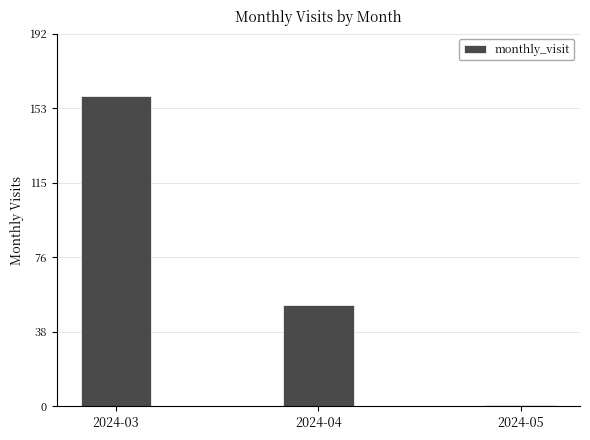

What is the maximum value shown in the chart?

160